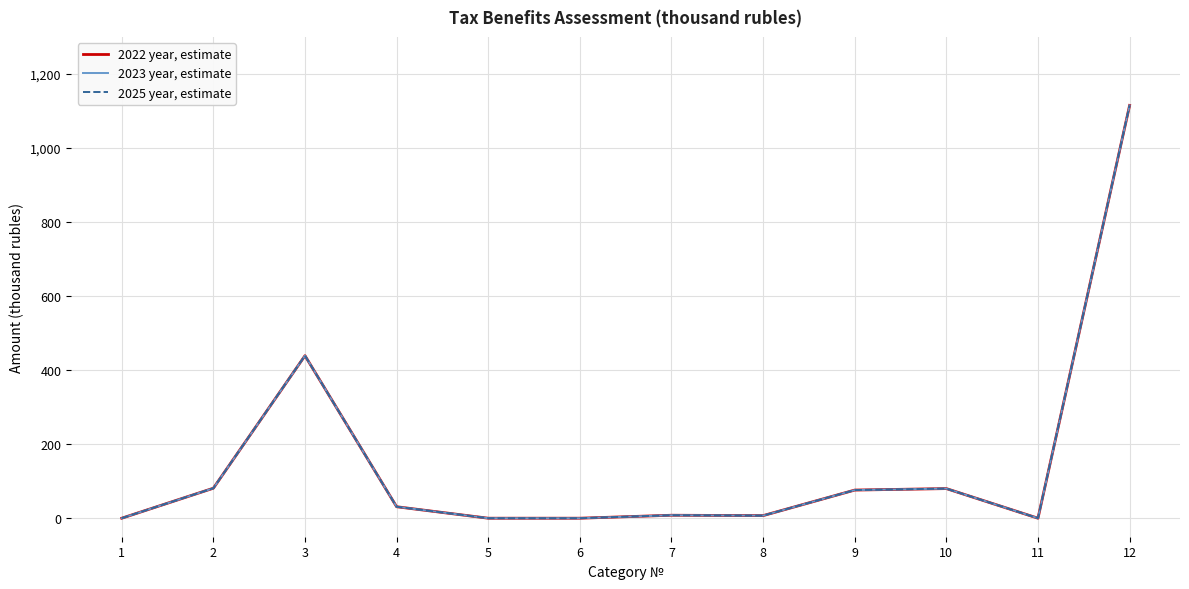

Does the chart display data point markers on the line(s)?

No